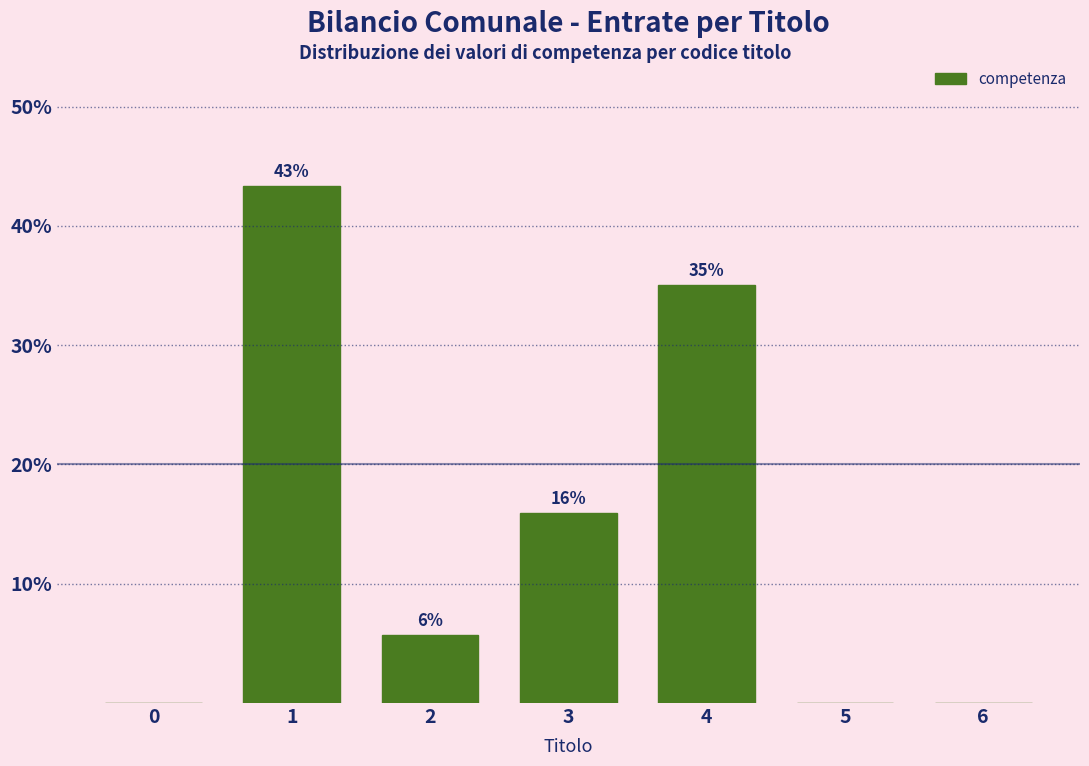

What is the sum of the values at 3 and 4?

51.0